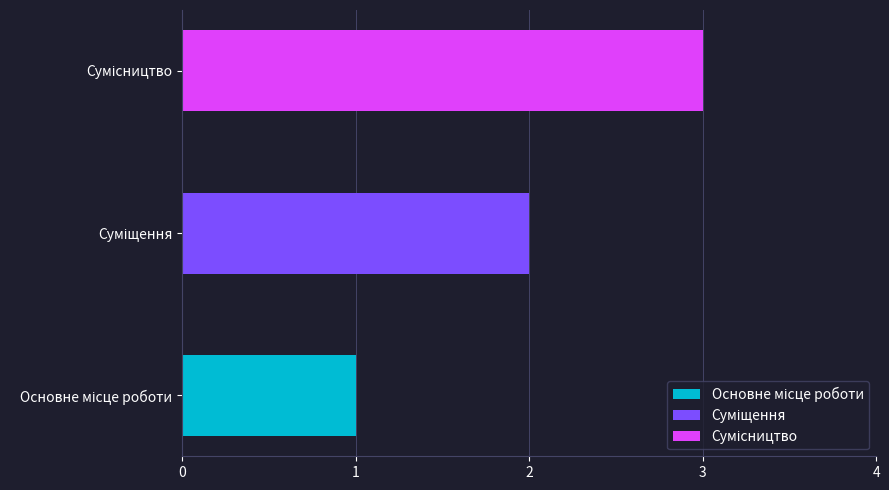

How many values are between 1 and 3?

3